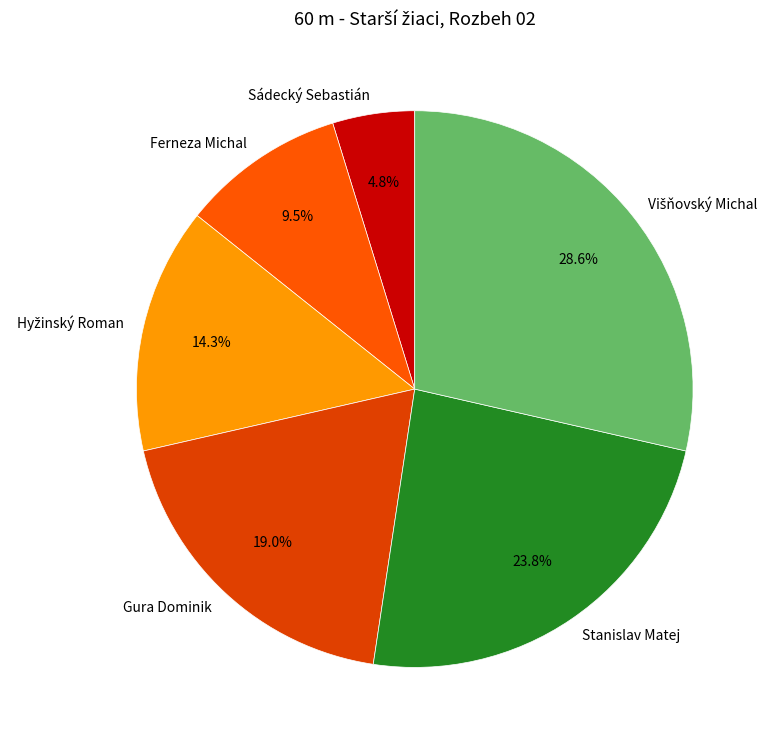

Does any single category account for the majority?

No